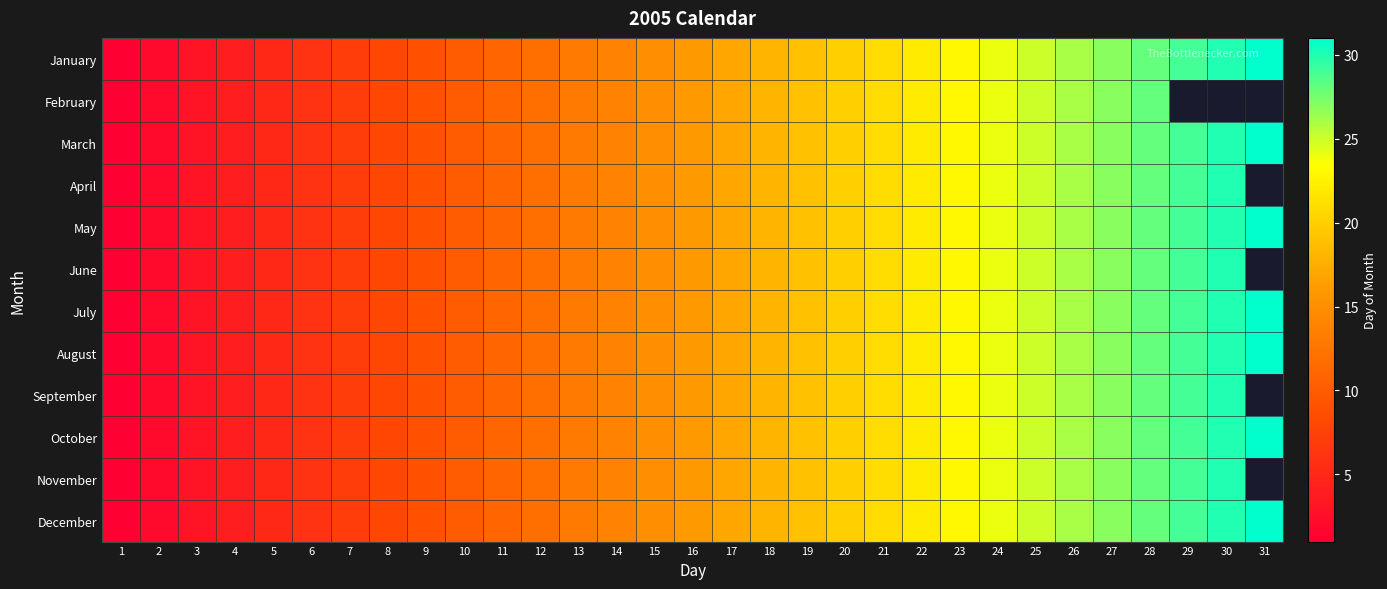

Rank the series by their maximum value, from highest to lowest.

January, March, May, July, August, October, December, April, June, September, November, February